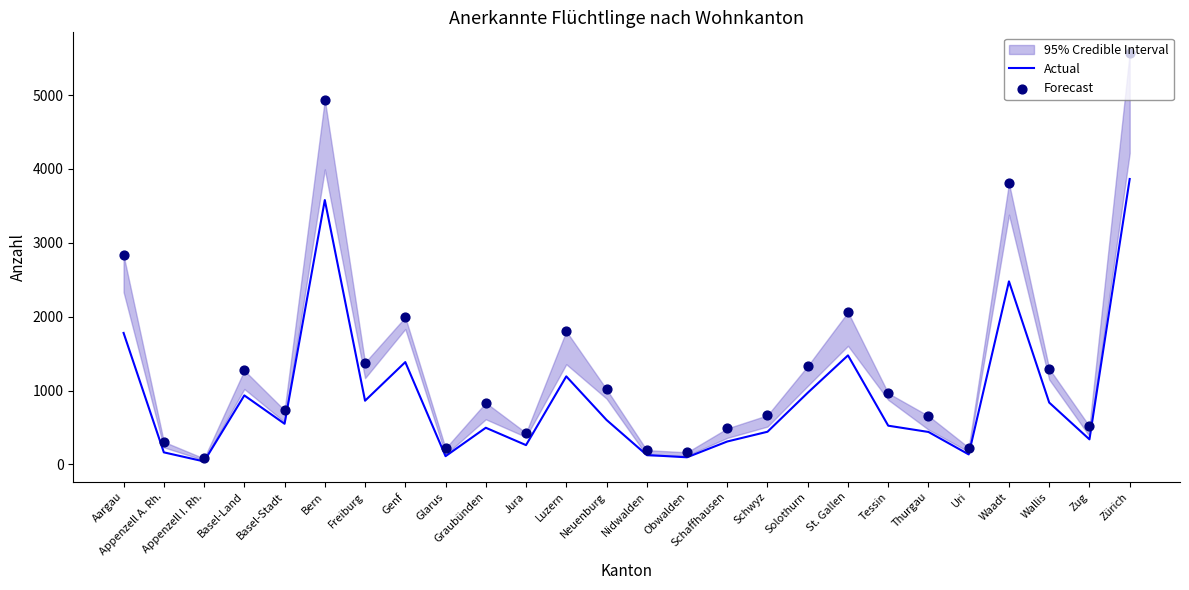

Is the value of Actual at Schaffhausen greater than the value of Forecast at Waadt?

No